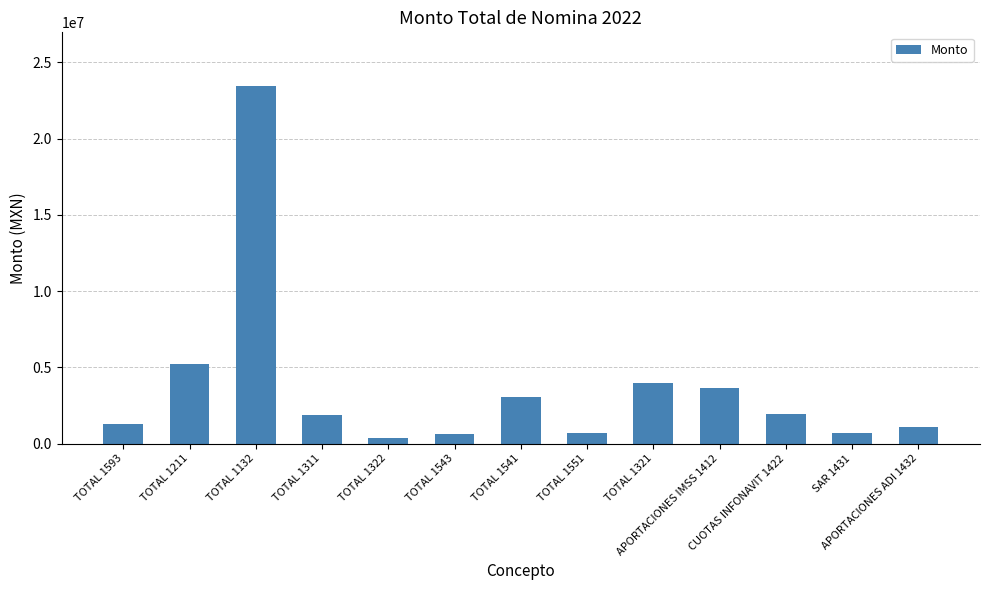

What is the difference between the second highest and second lowest values?

4605566.8